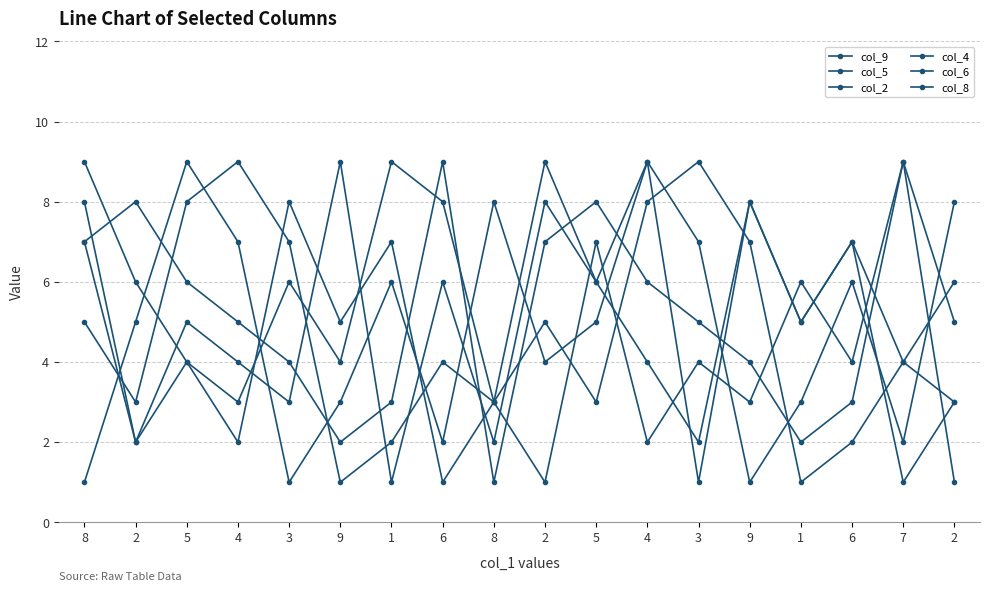

How many lines are shown in the chart?

6